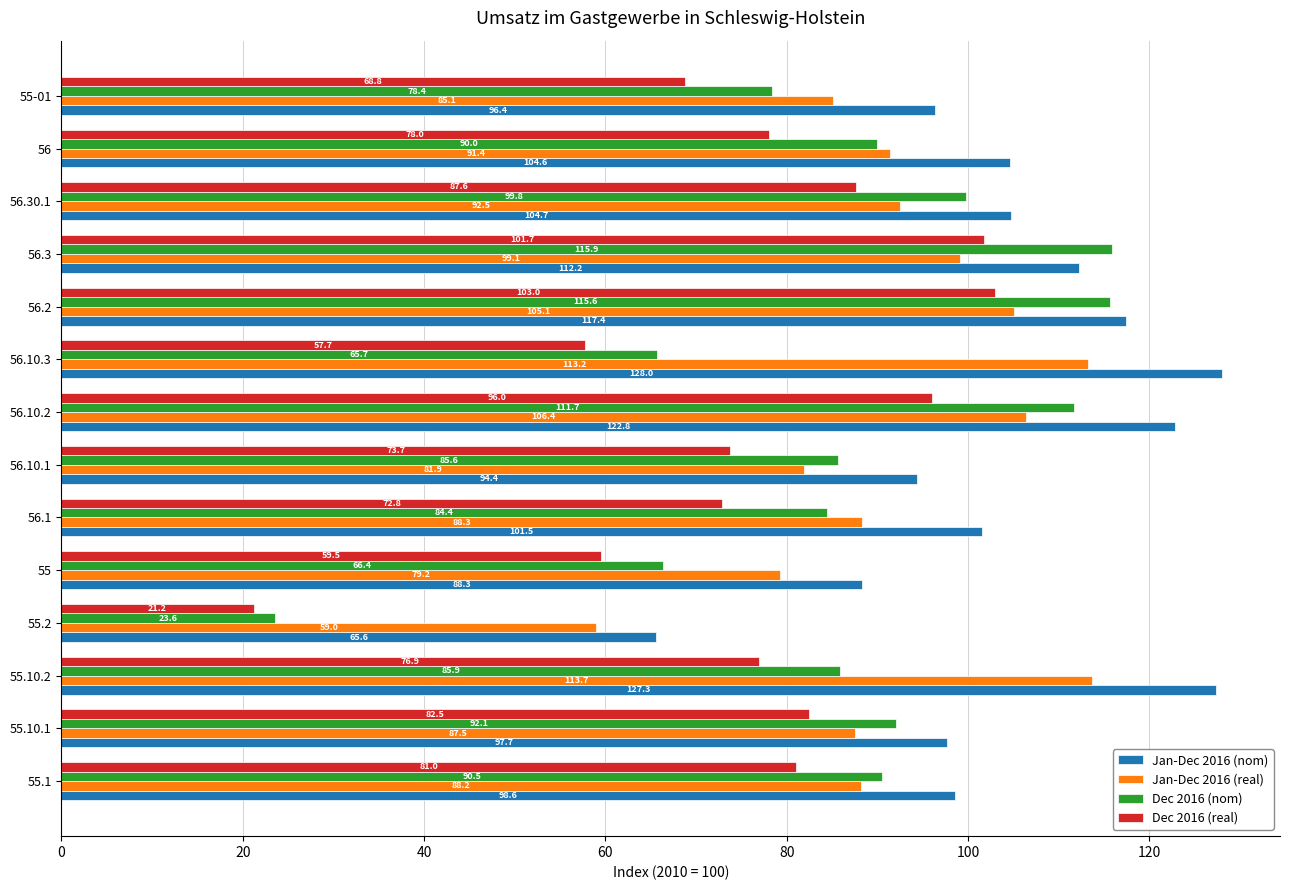

What are all the series names shown in the legend?

Jan-Dec 2016 (nom), Jan-Dec 2016 (real), Dec 2016 (nom), Dec 2016 (real)